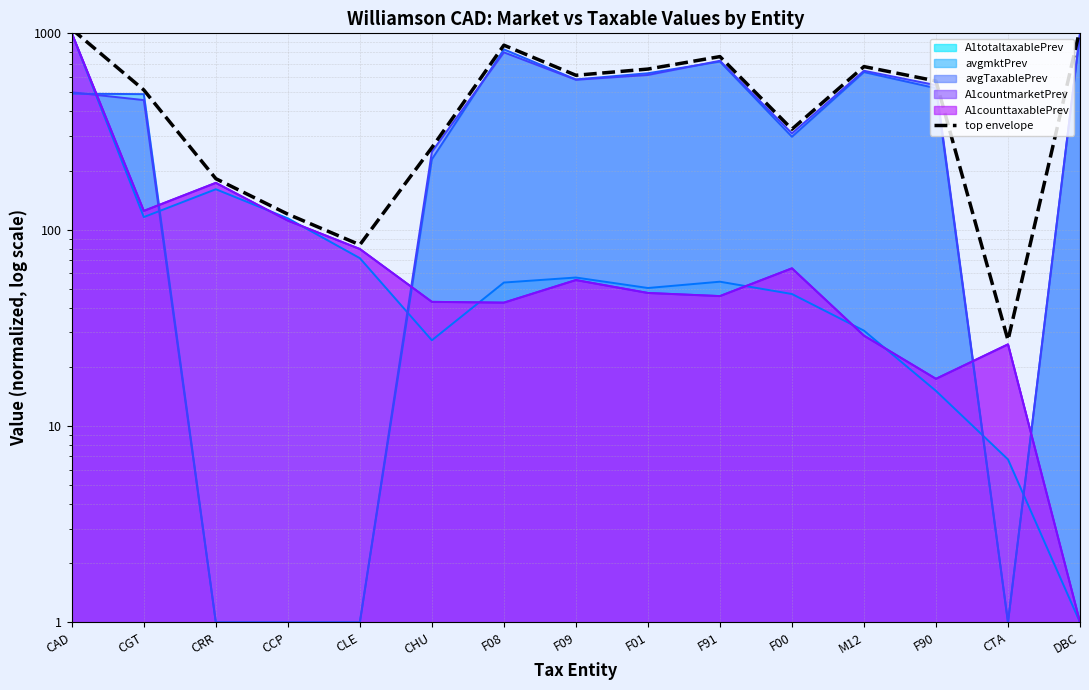

Is it true that the value at F00 is 325.0?

True